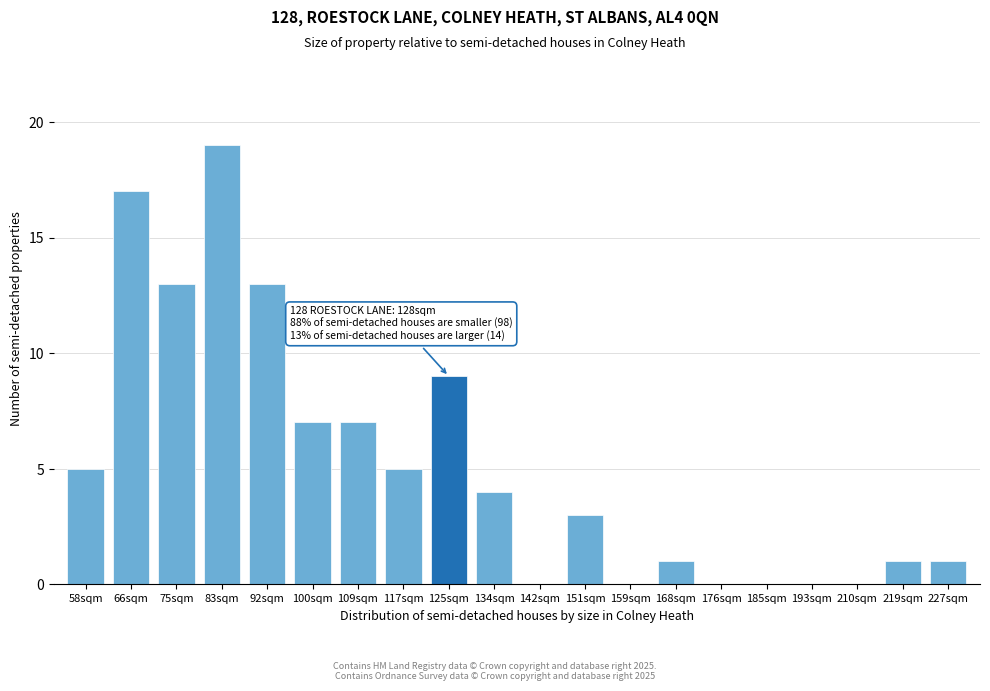

Reading right to left, what are all the values shown in this chart?

227sqm=1	219sqm=1	210sqm=0	193sqm=0	185sqm=0	176sqm=0	168sqm=1	159sqm=0	151sqm=3	142sqm=0	134sqm=4	125sqm=9	117sqm=5	109sqm=7	100sqm=7	92sqm=13	83sqm=19	75sqm=13	66sqm=17	58sqm=5